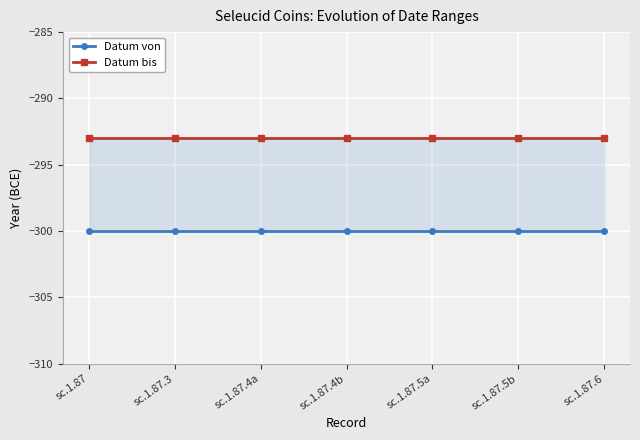

Which category has the highest value in the Datum von series?

sc.1.87